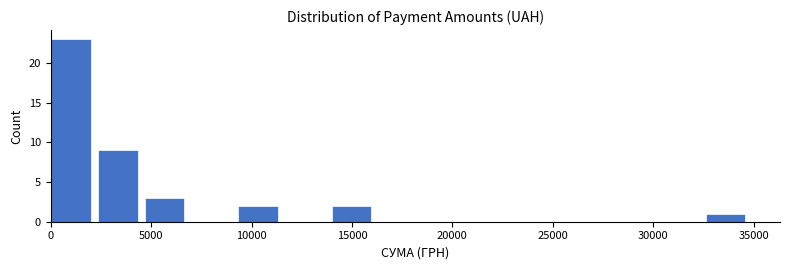

Over which range of the x-axis is the bar tallest?

0 to 2500